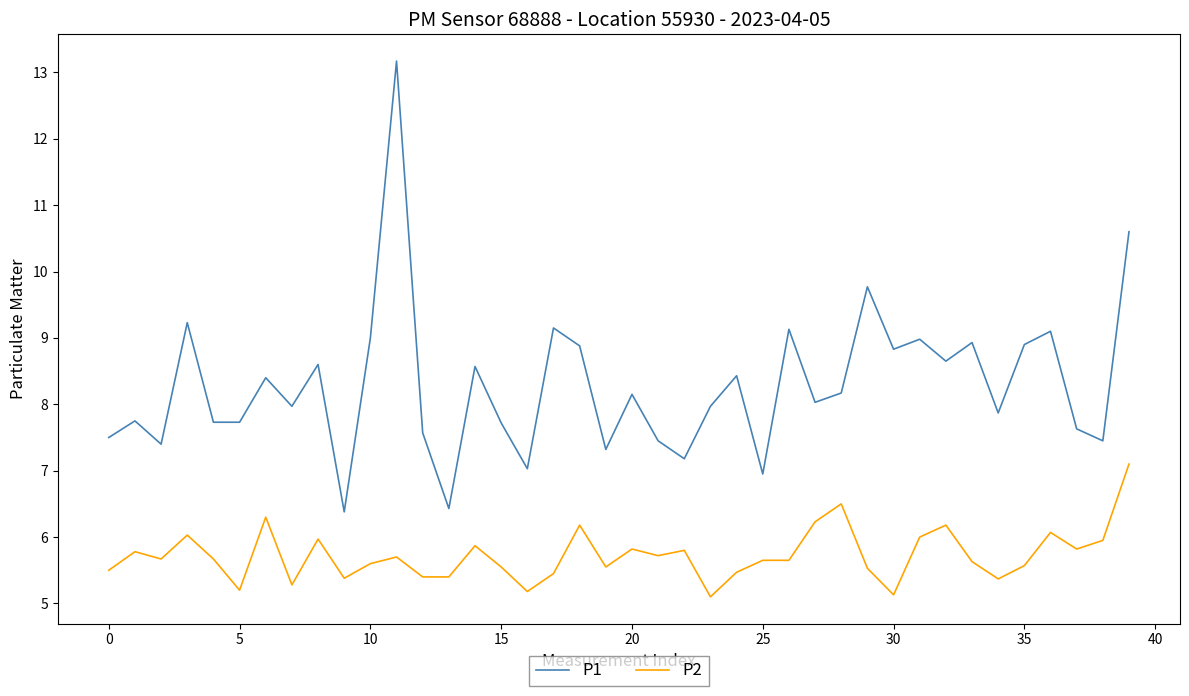

Does the chart display data point markers on the line(s)?

No